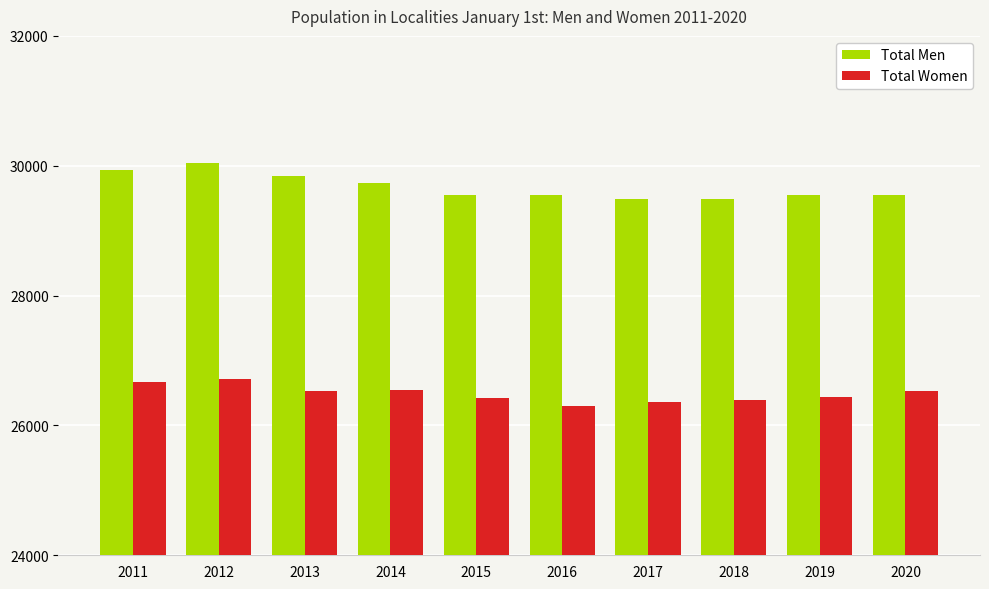

Is it true that Total Men equals 42993 at 2018?

False